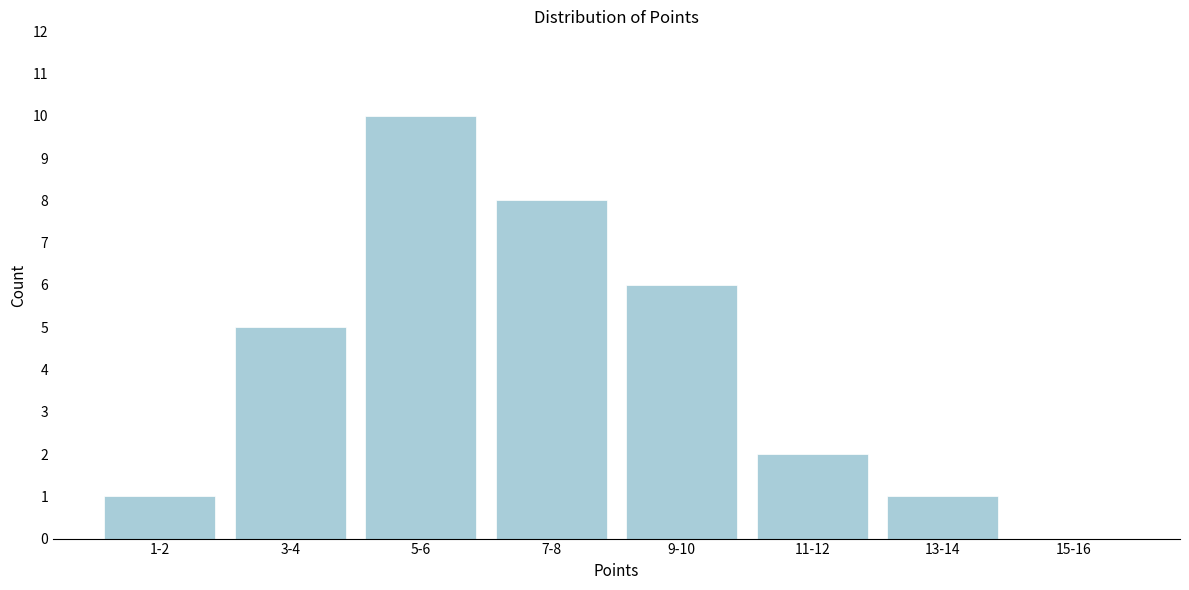

Reading left to right, transcribe all the data shown in this chart.

1-2=1	3-4=5	5-6=10	7-8=8	9-10=6	11-12=2	13-14=1	15-16=0